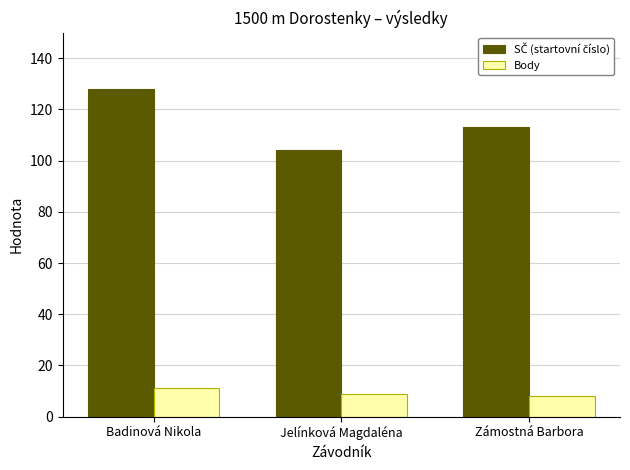

How many data points does each series have?

3